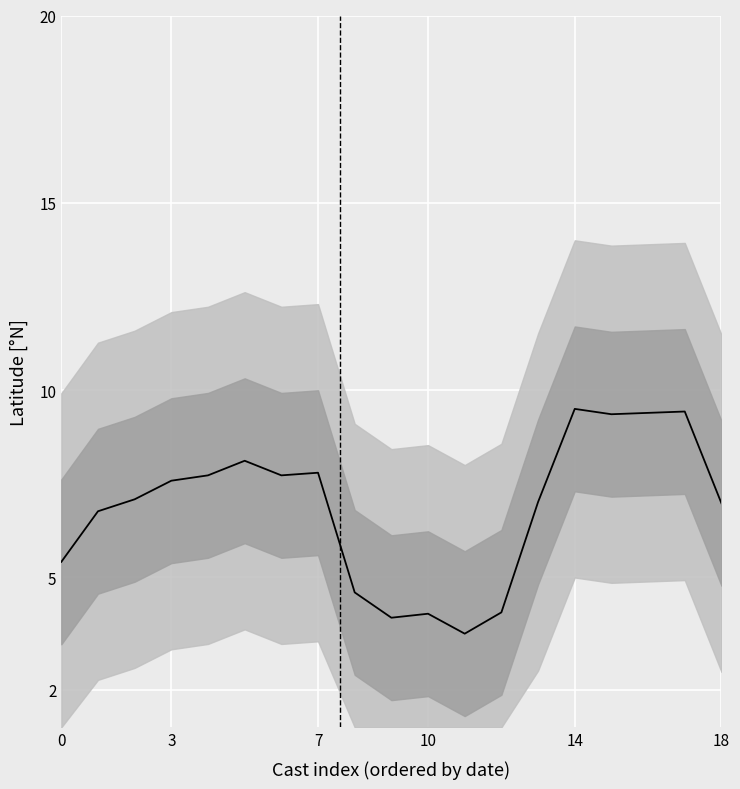

Is it true that the value at 6 is 7.7?

True